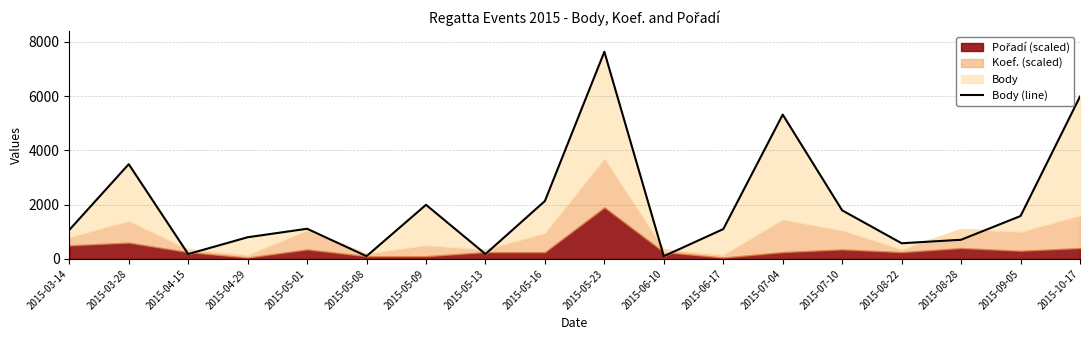

What is the change in value from 2015-06-17 to 2015-08-28?

-394